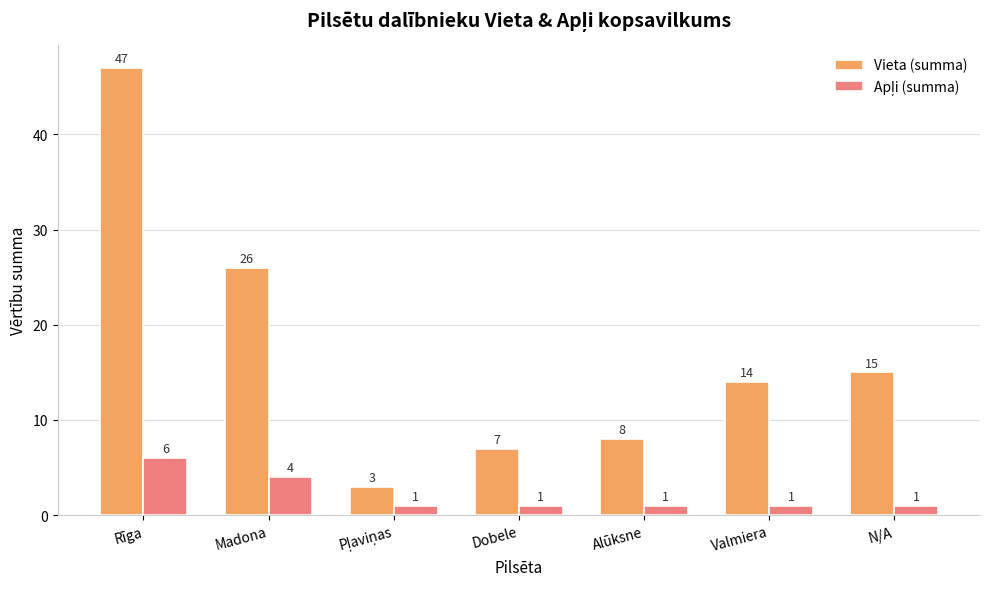

Does the chart contain any negative values?

No